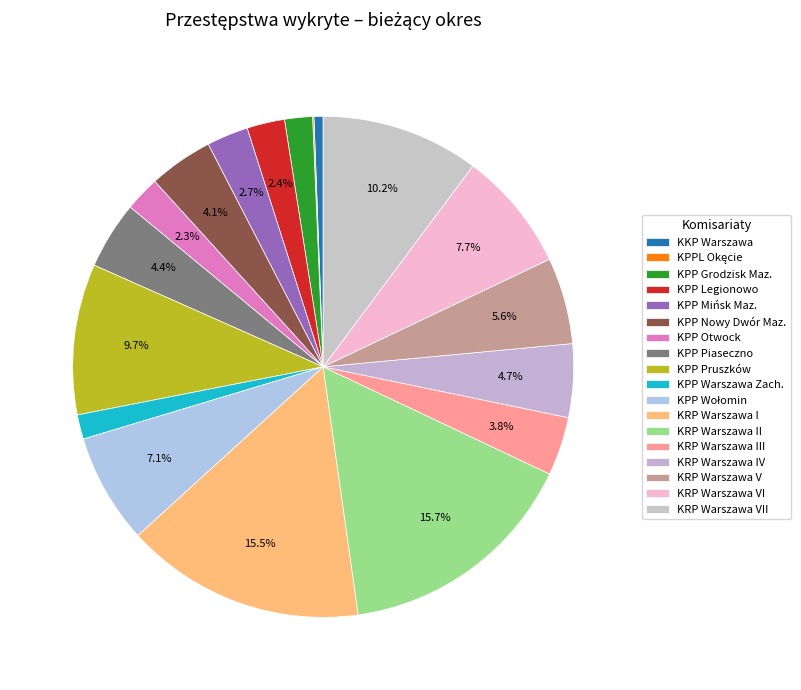

Do KRP Warszawa V and KPP Wołomin together represent more than half of the pie?

No